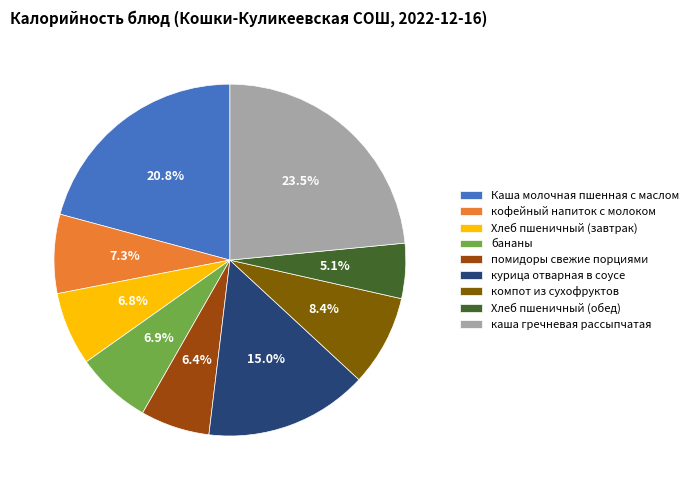

Which slice is the largest?

каша гречневая рассыпчатая